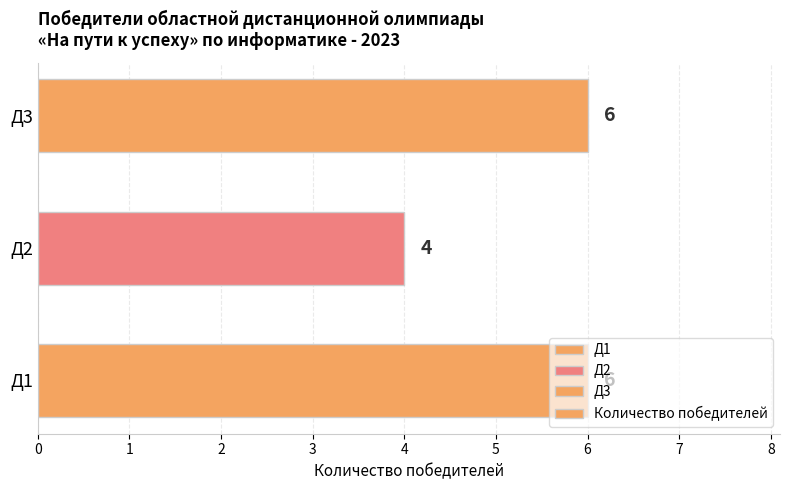

Which has a higher value, Д2 or Д1?

Д1